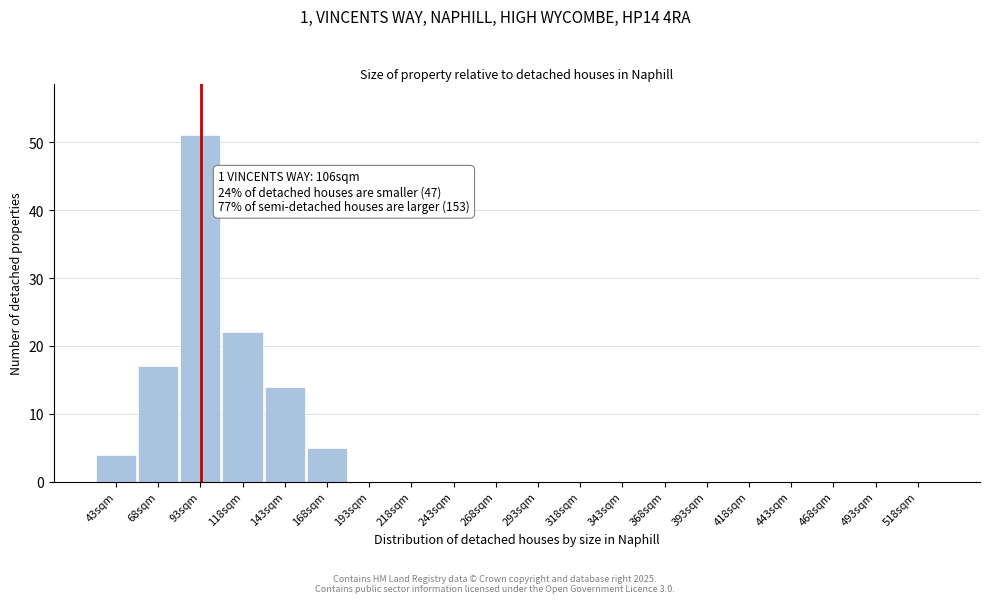

Reading left to right, what are all the values shown in this chart?

43sqm=4	68sqm=17	93sqm=51	118sqm=22	143sqm=14	168sqm=5	193sqm=0	218sqm=0	243sqm=0	268sqm=0	293sqm=0	318sqm=0	343sqm=0	368sqm=0	393sqm=0	418sqm=0	443sqm=0	468sqm=0	493sqm=0	518sqm=0